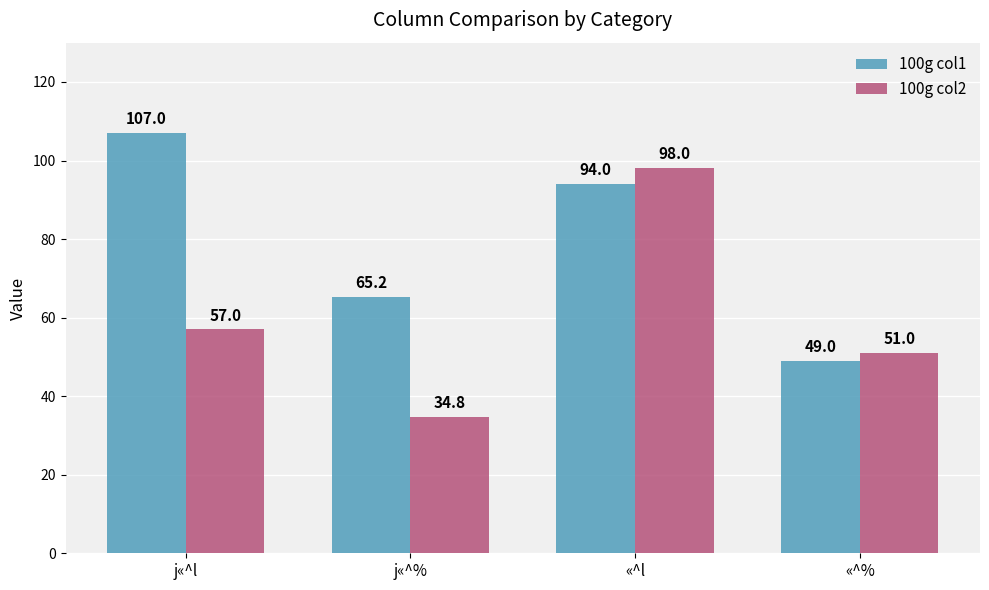

Rank the categories by 100g col1 value from lowest to highest.

«^%, j«^%, «^l, j«^l